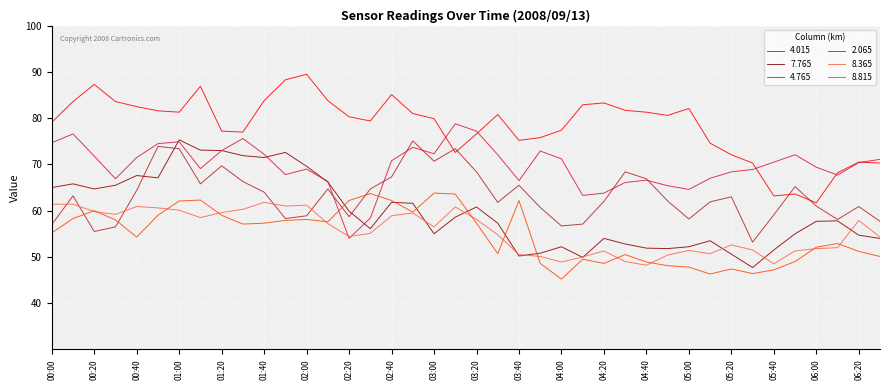

True or false: 8.365 and 4.015 intersect in this chart.

False